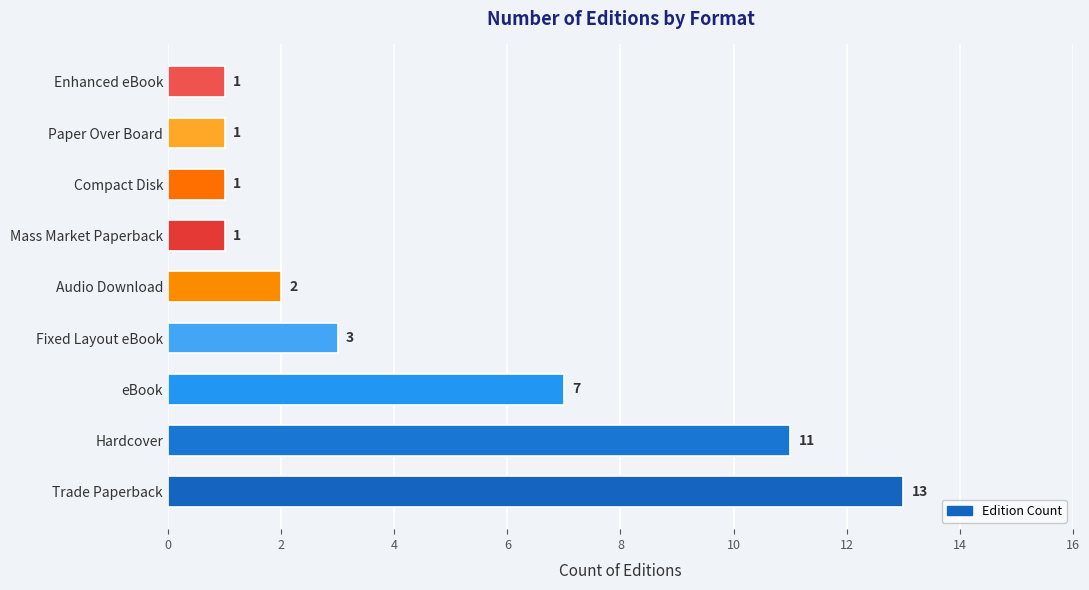

What is the greatest value displayed?

13